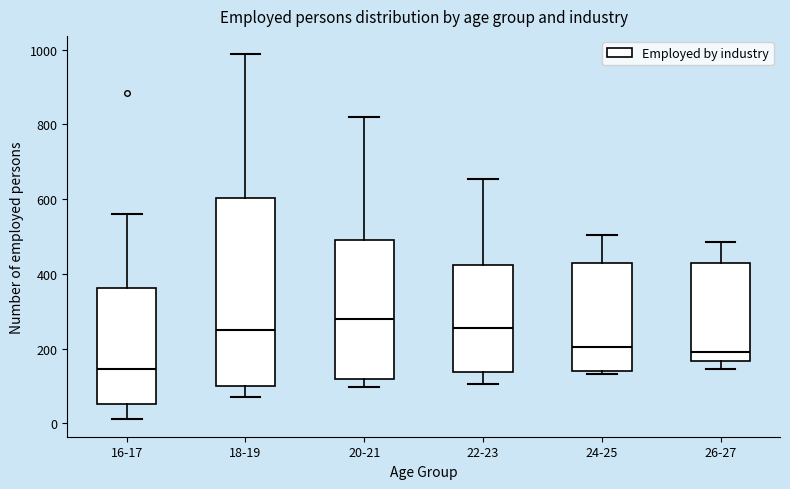

Which box's median line is the lowest?

16-17